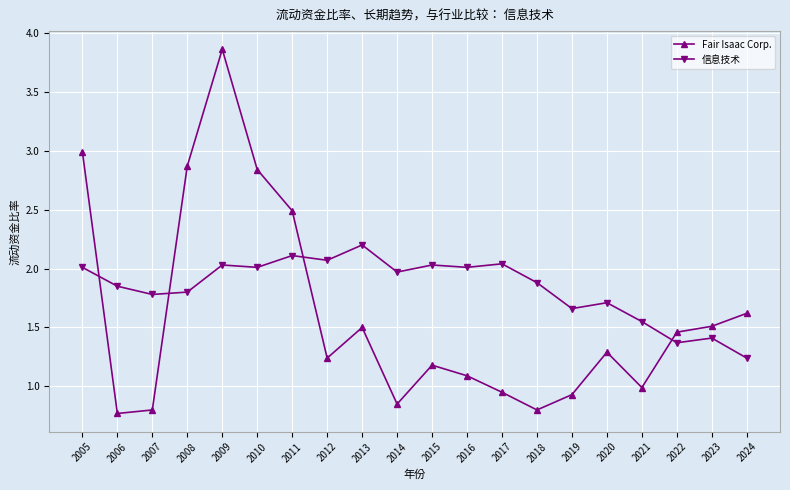

Count the number of data series in this chart.

2